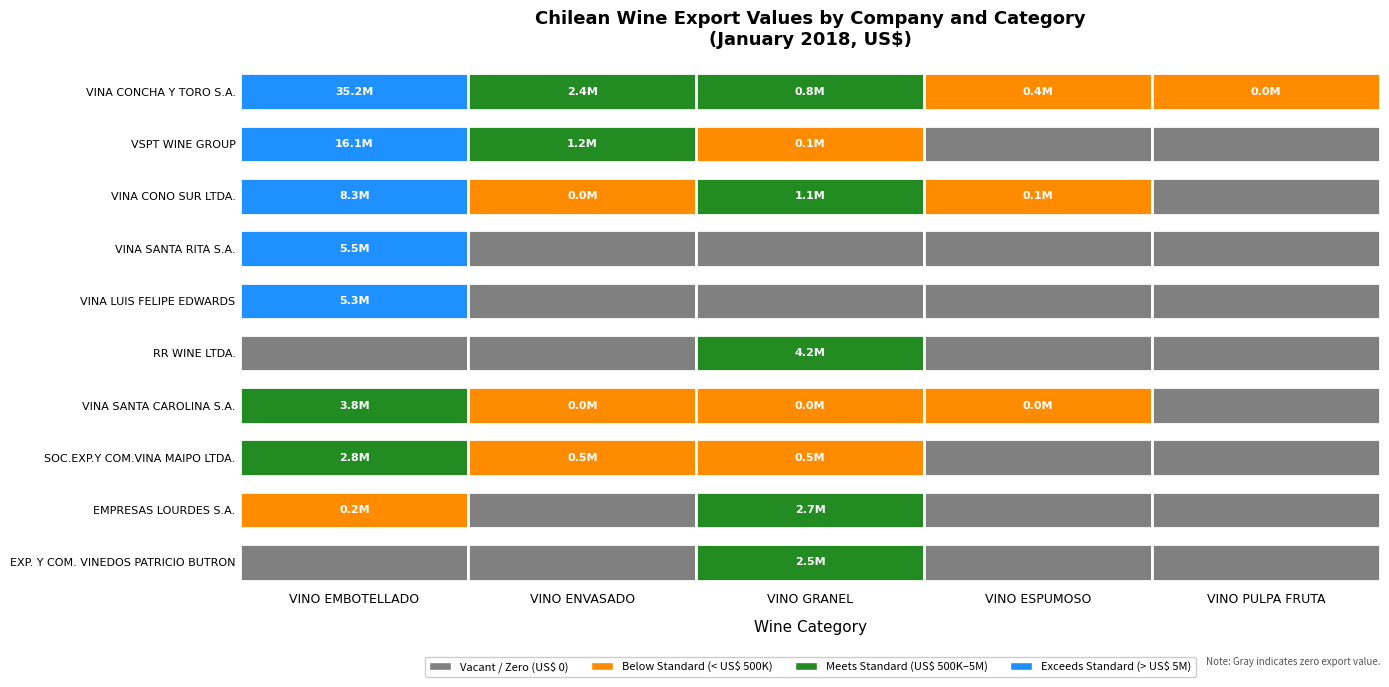

What is the difference between the maximum and minimum values in the EMPRESAS LOURDES S.A. series?

2720920